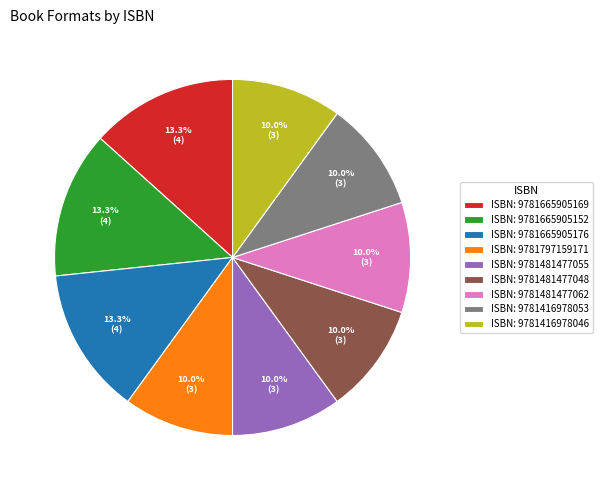

How many slices are in this pie chart?

9